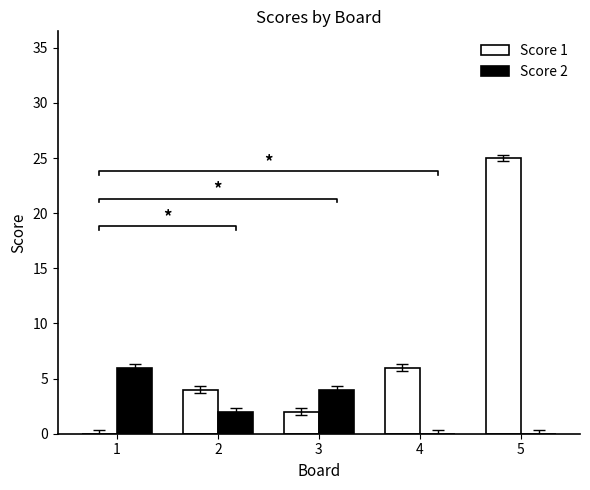

What are all the series names shown in the legend?

Score 1, Score 2